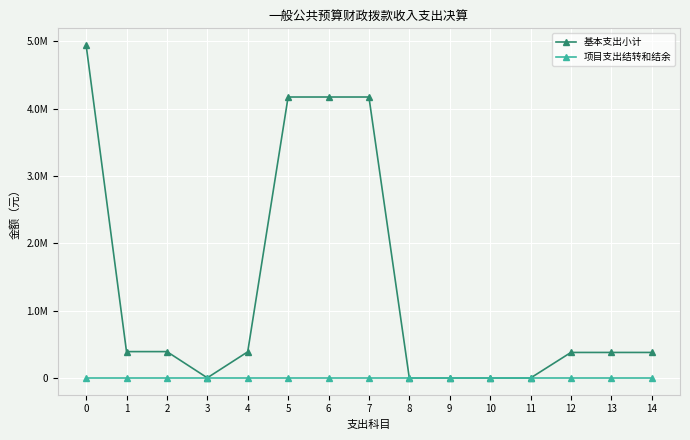

True or false: 项目支出结转和结余 has more than 0 interior local peaks.

False